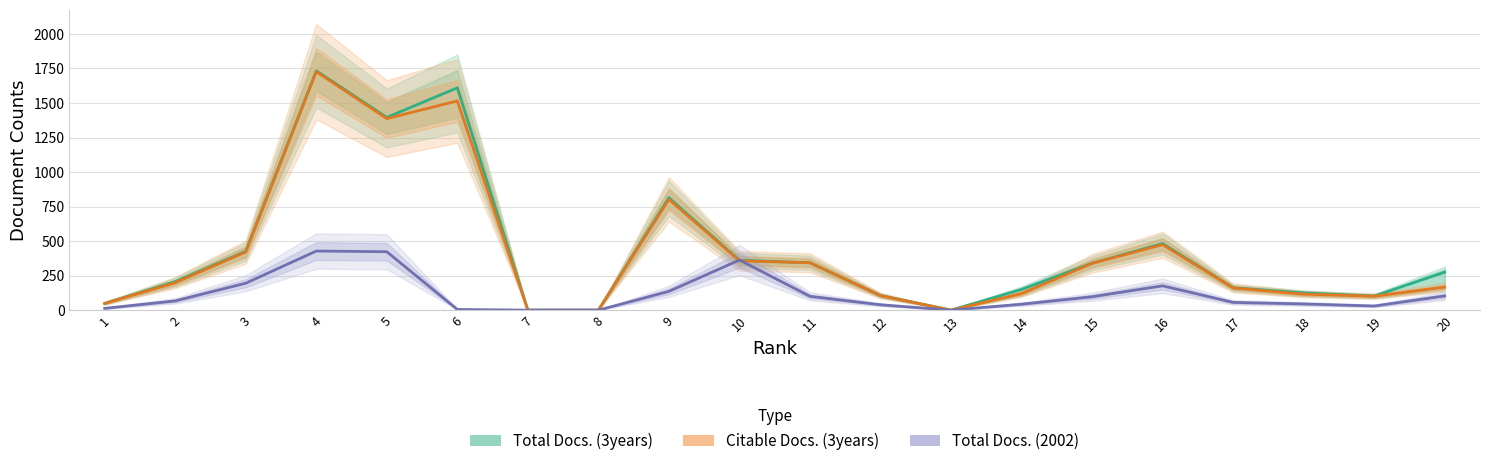

What is the greatest value displayed?

1733